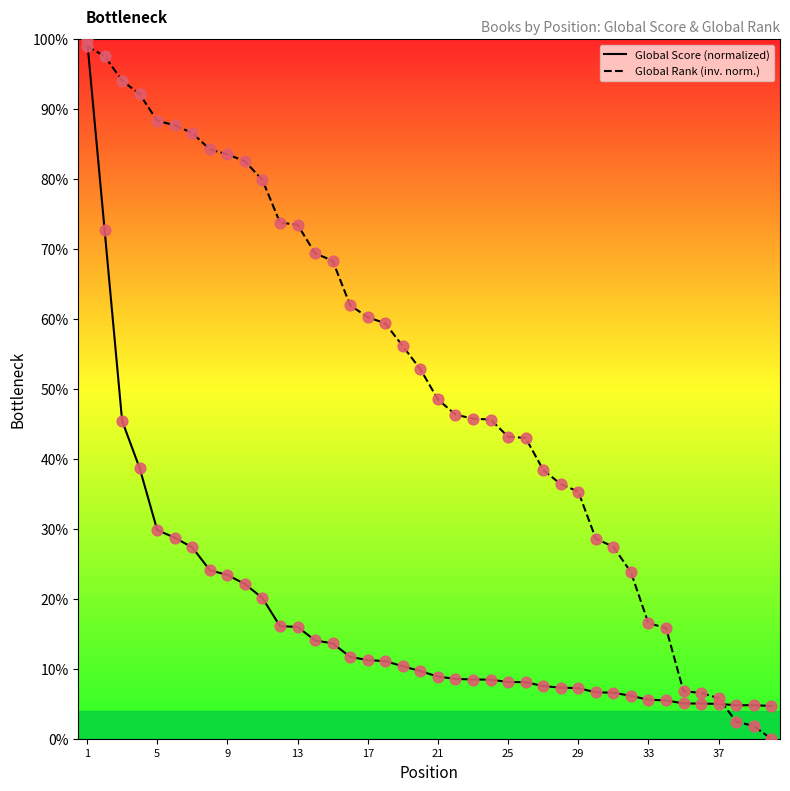

What are all the series names shown in the legend?

Global Score, Global Rank